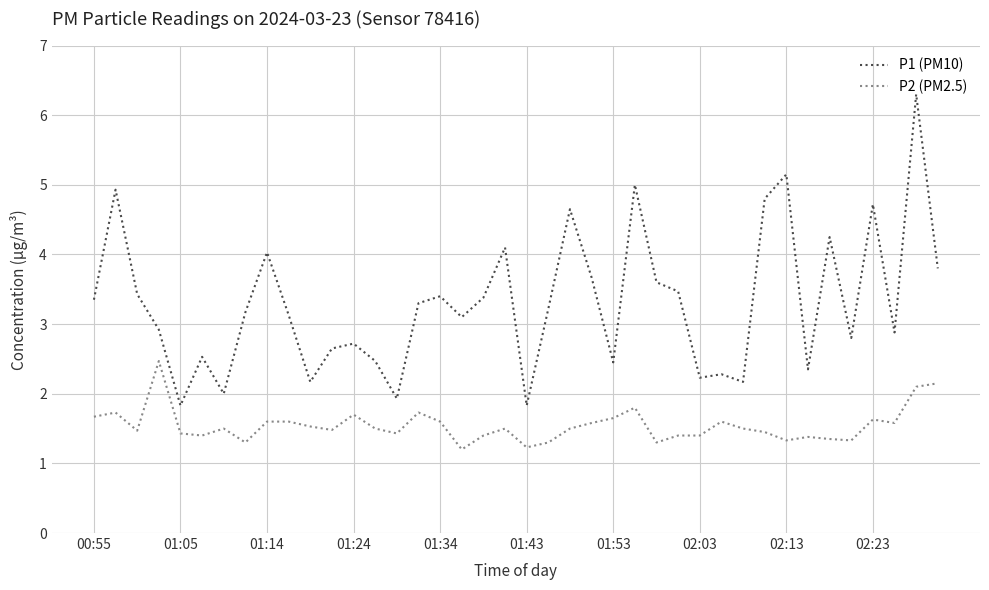

True or false: P1 (PM10) and P2 (PM2.5) intersect in this chart.

False